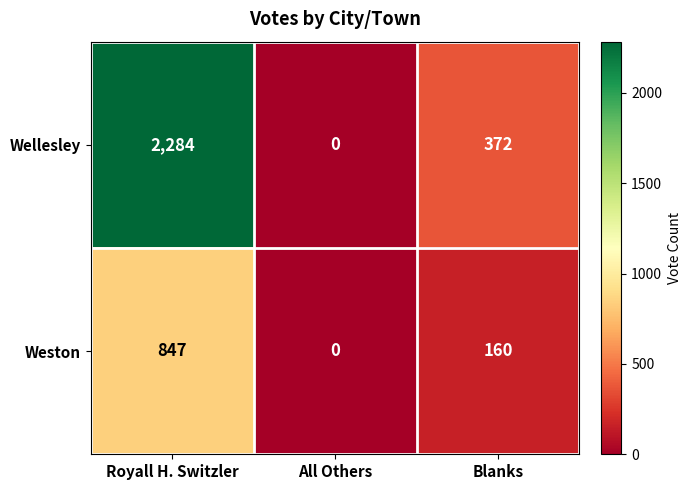

How many data points does each series have?

3